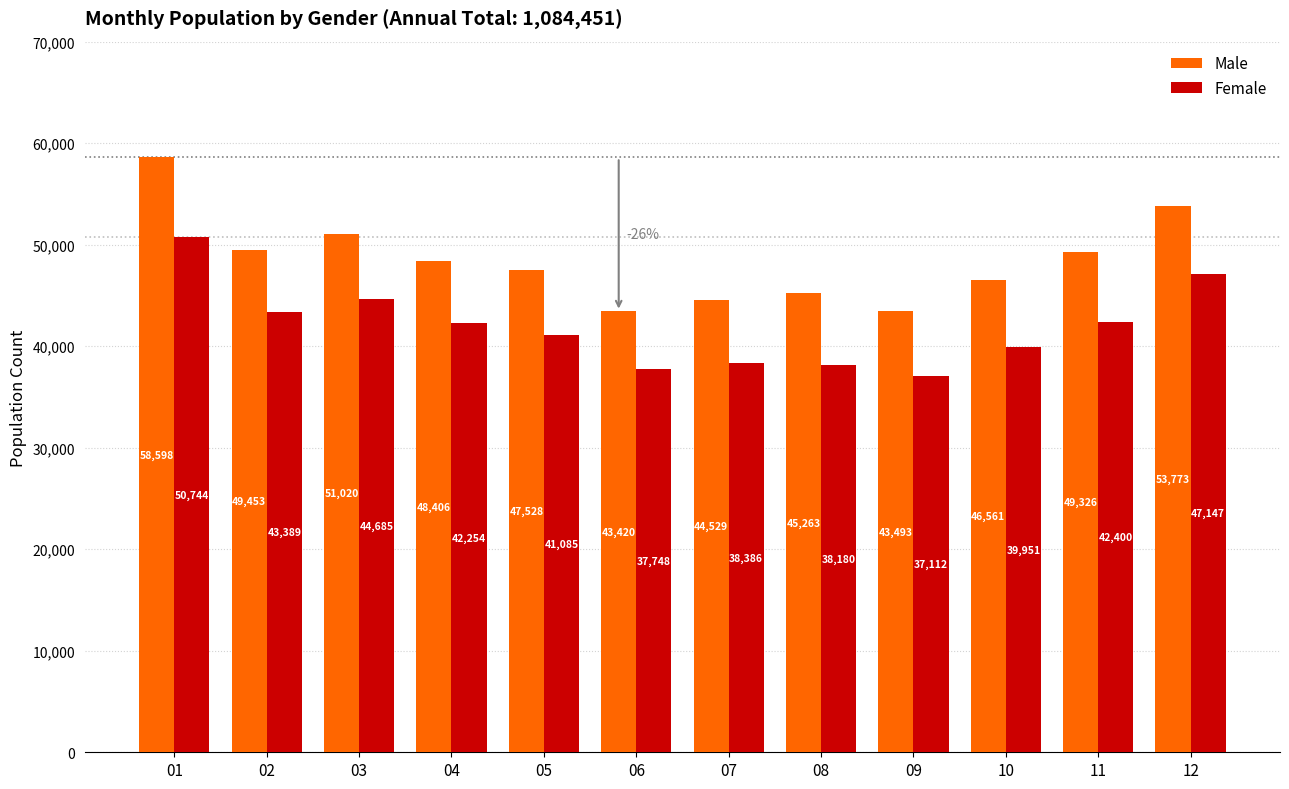

Is it true that Male equals 11928 at 07?

False